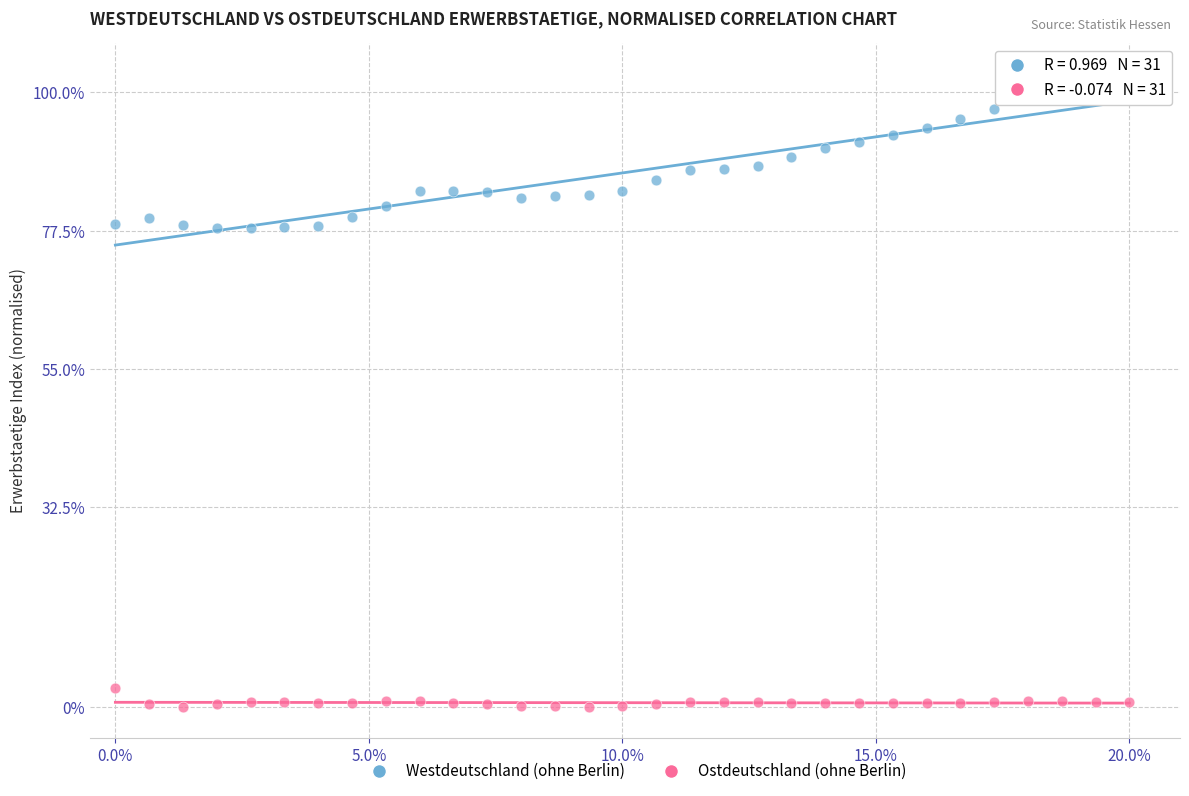

Across all data points, what is the range of Y values (max minus min)?

100.0